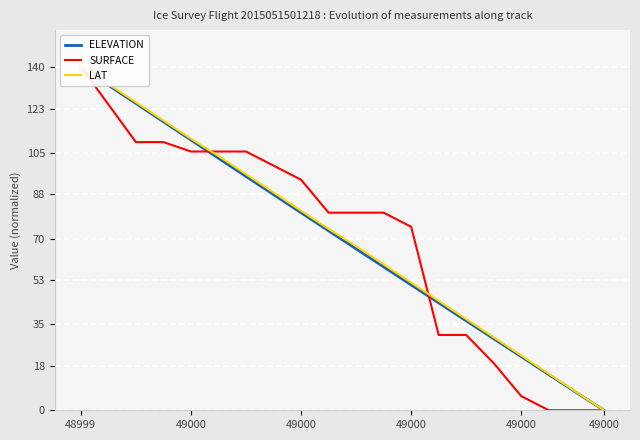

How many data points does each series have?

20